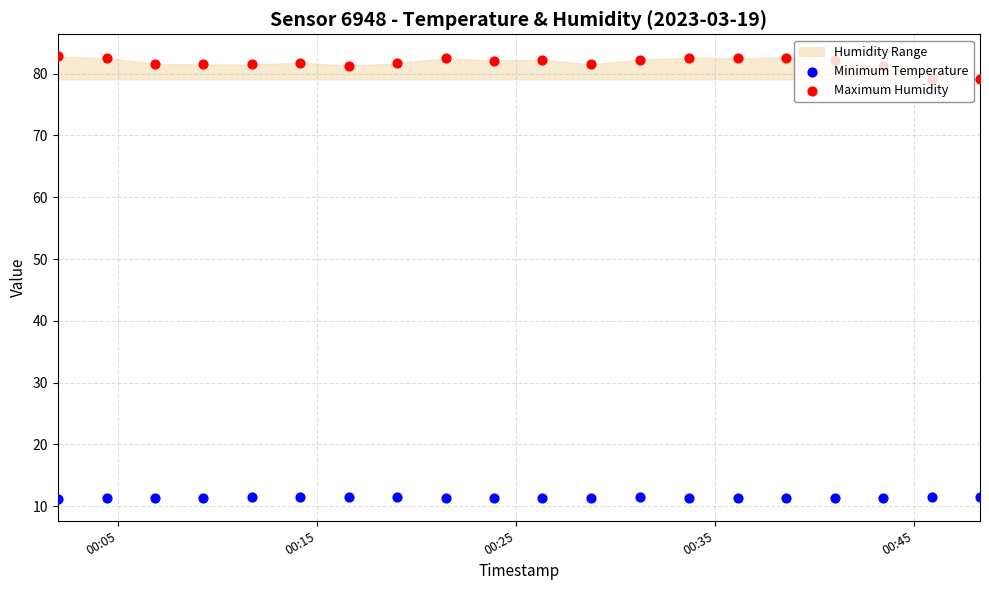

Is the value of Maximum Humidity at 16 greater than the value of Minimum Temperature at 17?

Yes